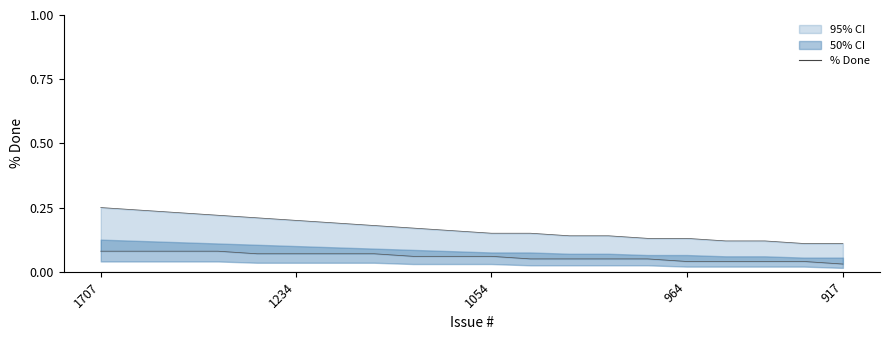

True or false: upper and lower cross at least once.

False